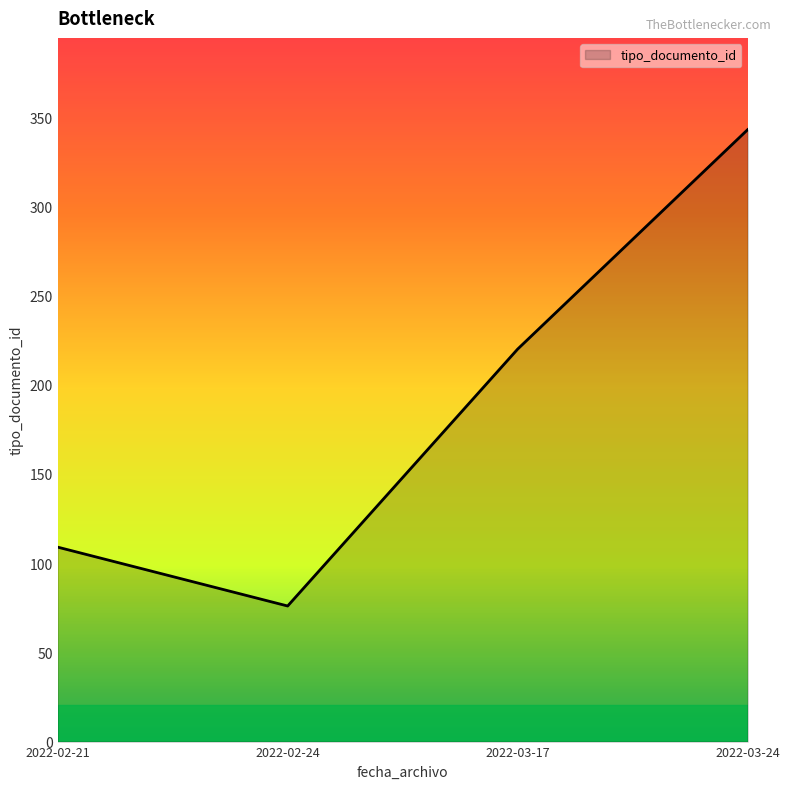

Is it true that the value at 2022-03-17 is 220?

True